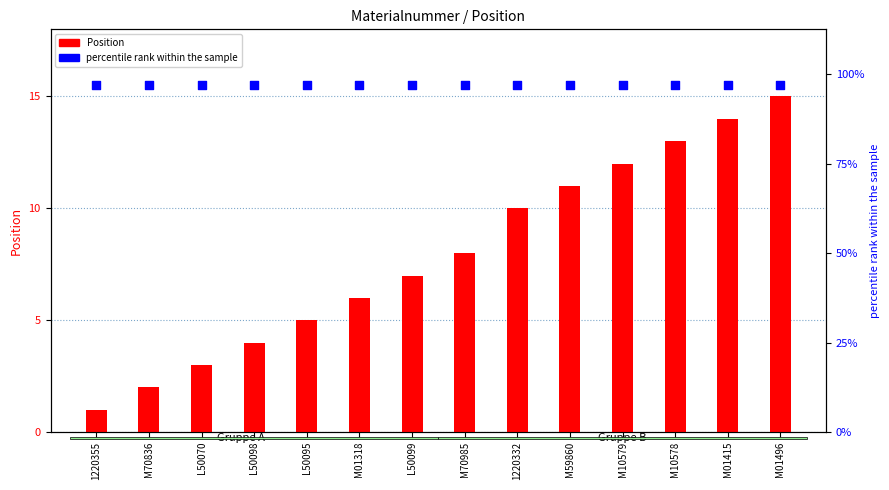

Which series reaches the minimum Y coordinate?

Position